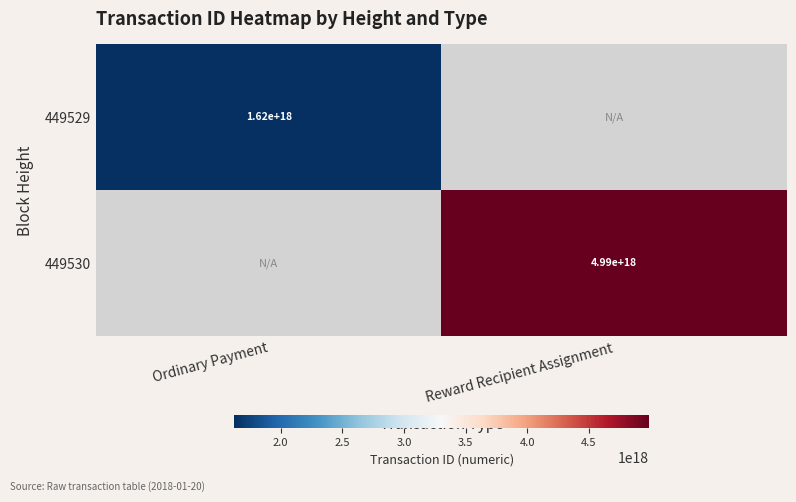

Is it true that 449530 equals 1077009636699576960 at Reward Recipient Assignment?

False